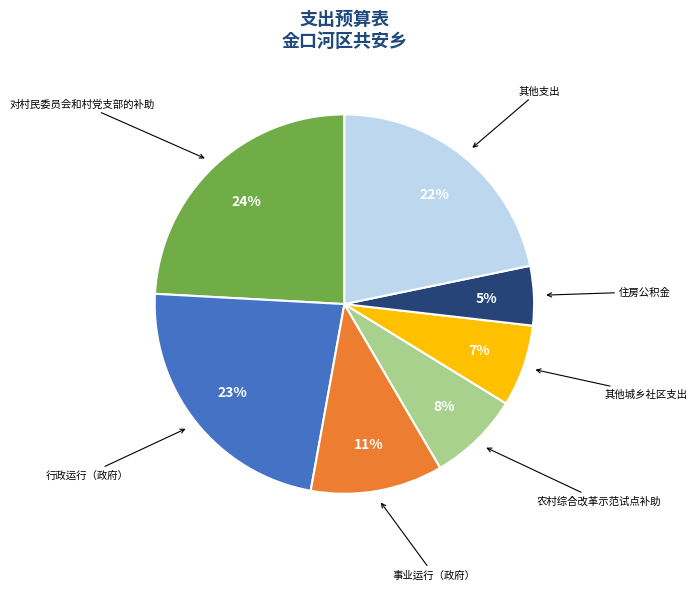

To the nearest percent, what is the difference between the largest and smallest slice percentages?

19%